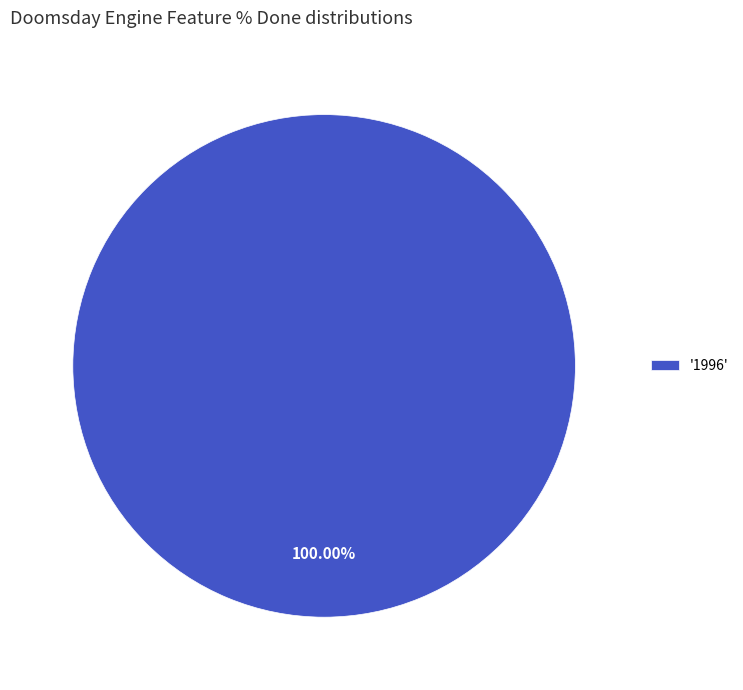

Rank the categories by value from highest to lowest.

'1996'